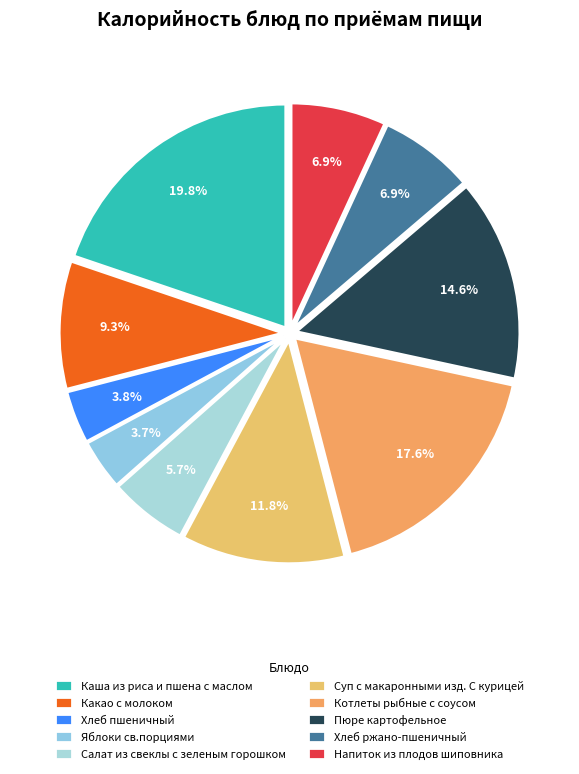

True or false: Хлеб ржано-пшеничный accounts for 17% of the total.

False